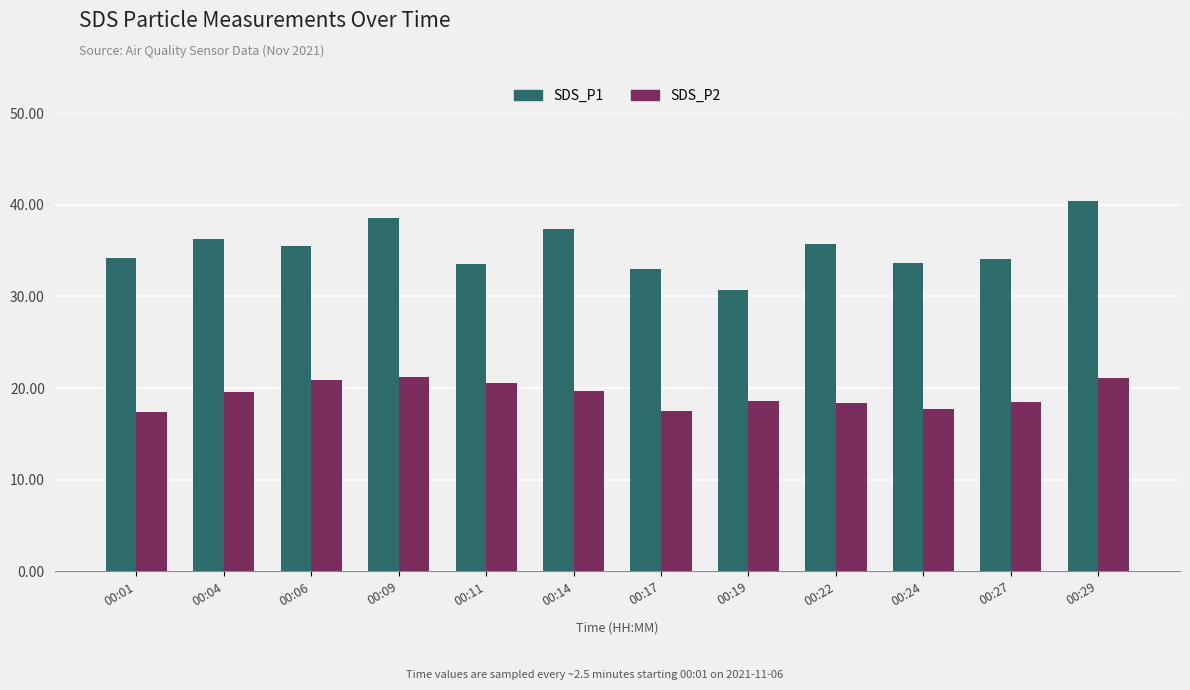

How many bars are there in total?

24